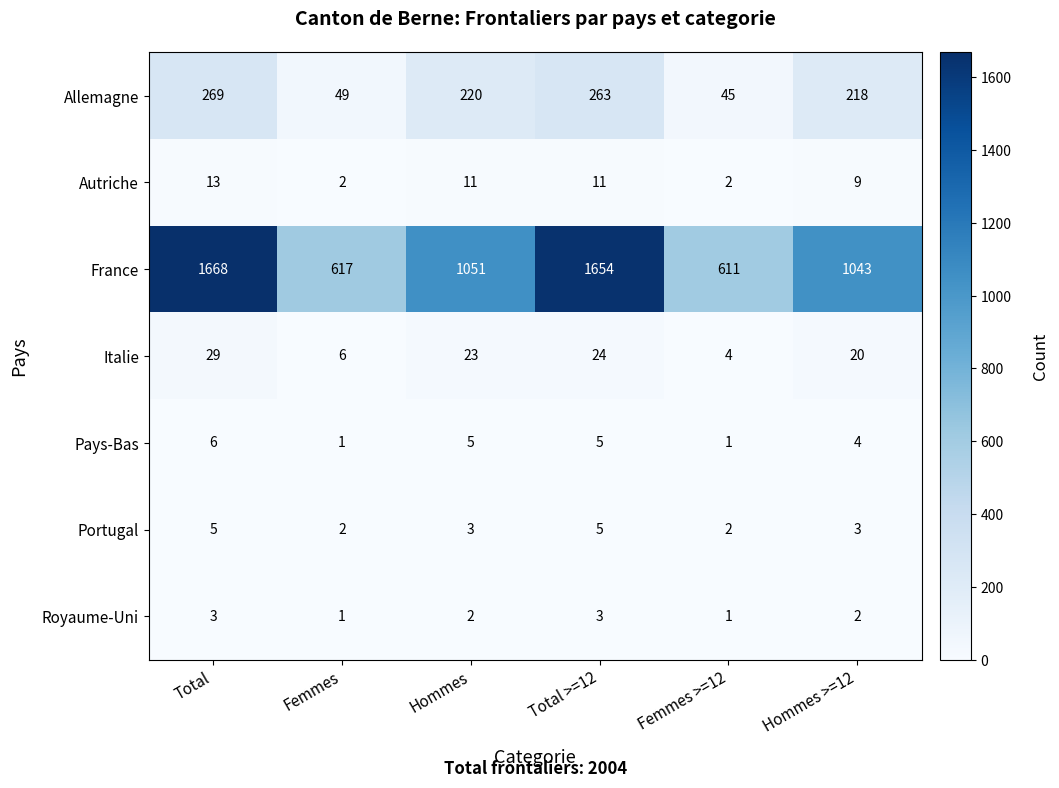

At how many categories does at least one series exceed 8?

6